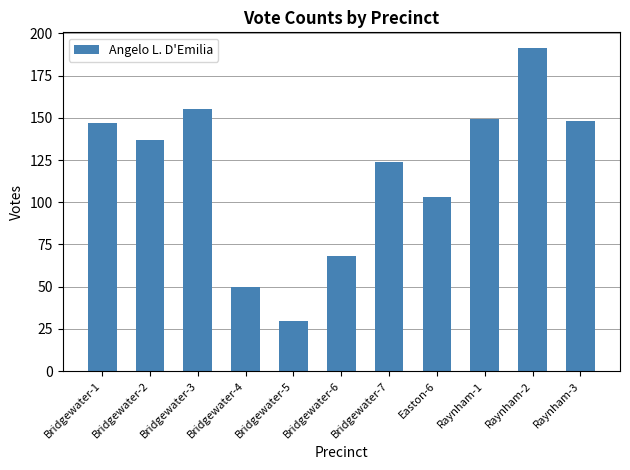

Count the number of data series in this chart.

1